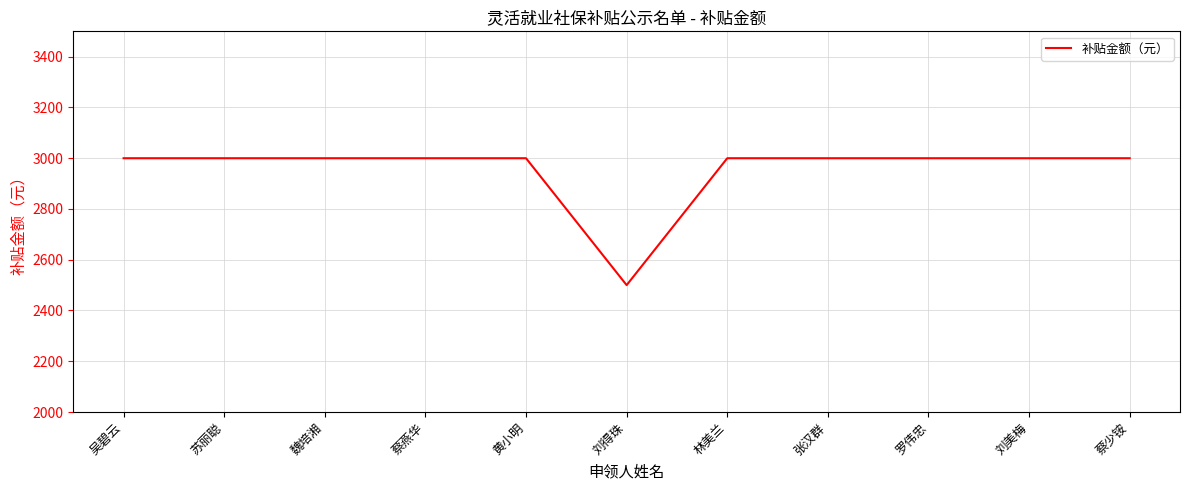

What is the change in value from 苏丽聪 to 刘得珠?

-500